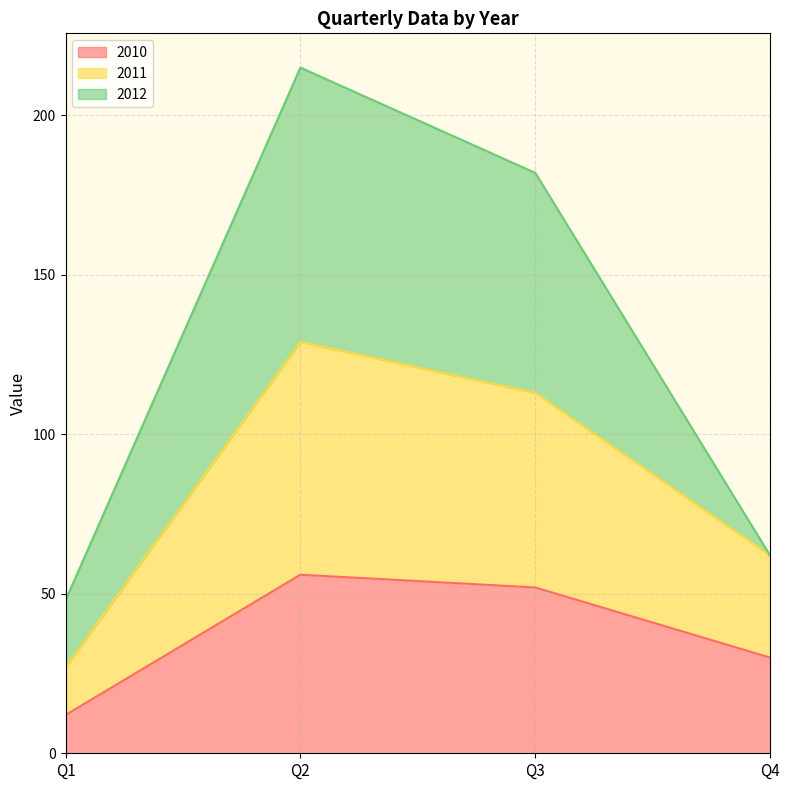

What is the sum of the 2010 values at Q1 and Q3?

64